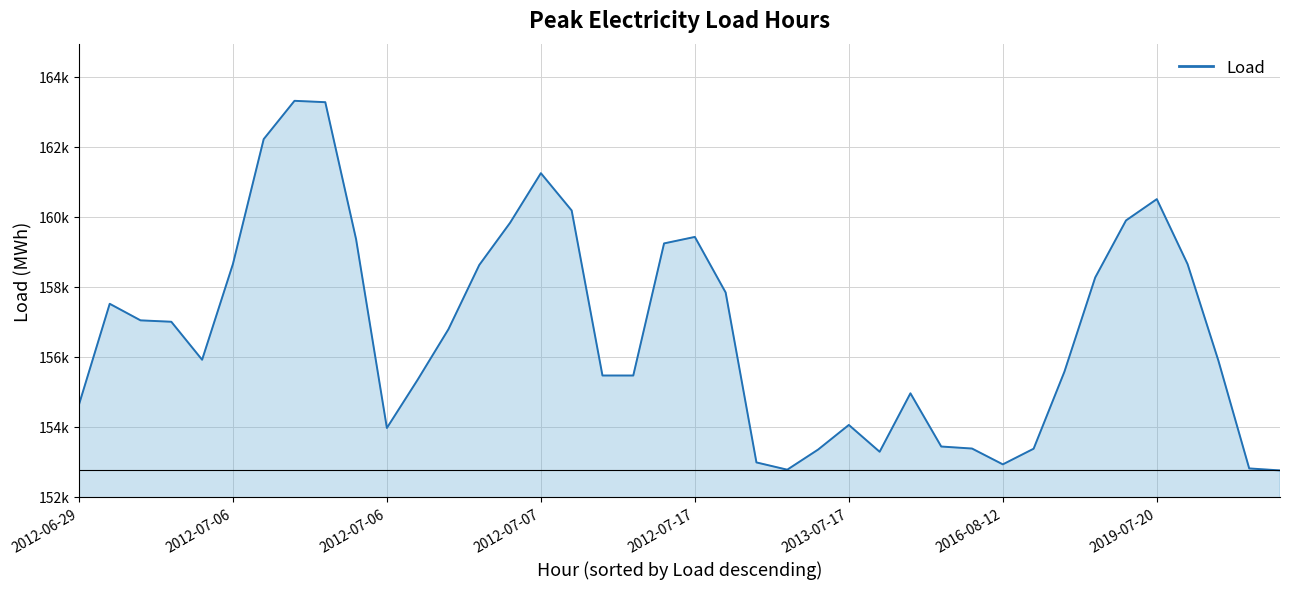

Rank the categories by value from lowest to highest.

39, 23, 38, 30, 22, 26, 24, 31, 29, 28, 10, 25, 2012-06-29, 27, 11, 18, 17, 32, 37, 2012-07-17, 12, 2012-07-07, 2012-07-06, 2012-07-06, 21, 33, 13, 36, 2013-07-17, 19, 9, 20, 14, 34, 16, 35, 15, 2016-08-12, 8, 2019-07-20